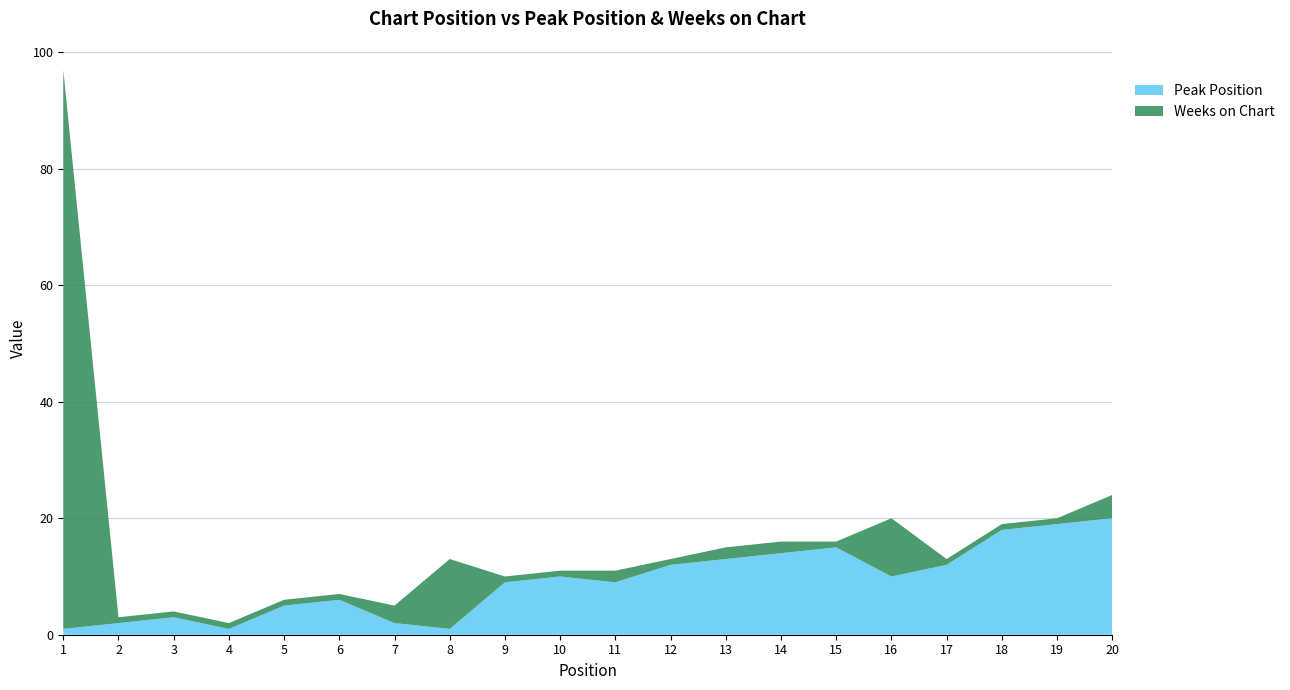

Reading left to right, extract all data points from this chart.

Peak Position: 1	2	3	1	5	6	2	1	9	10	9	12	13	14	15	10	12	18	19	20
Weeks on Chart: 96	1	1	1	1	1	3	12	1	1	2	1	2	2	1	10	1	1	1	4